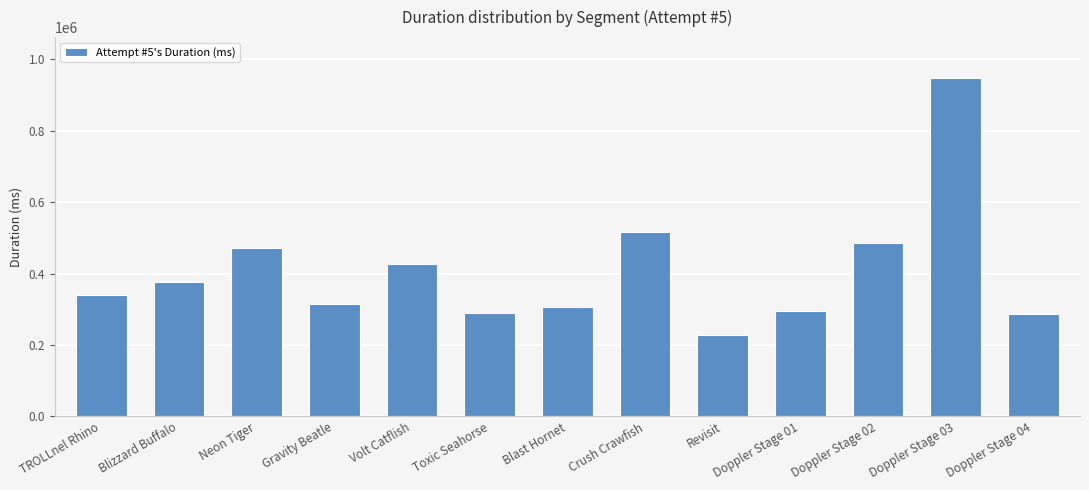

What is the average value?

406962